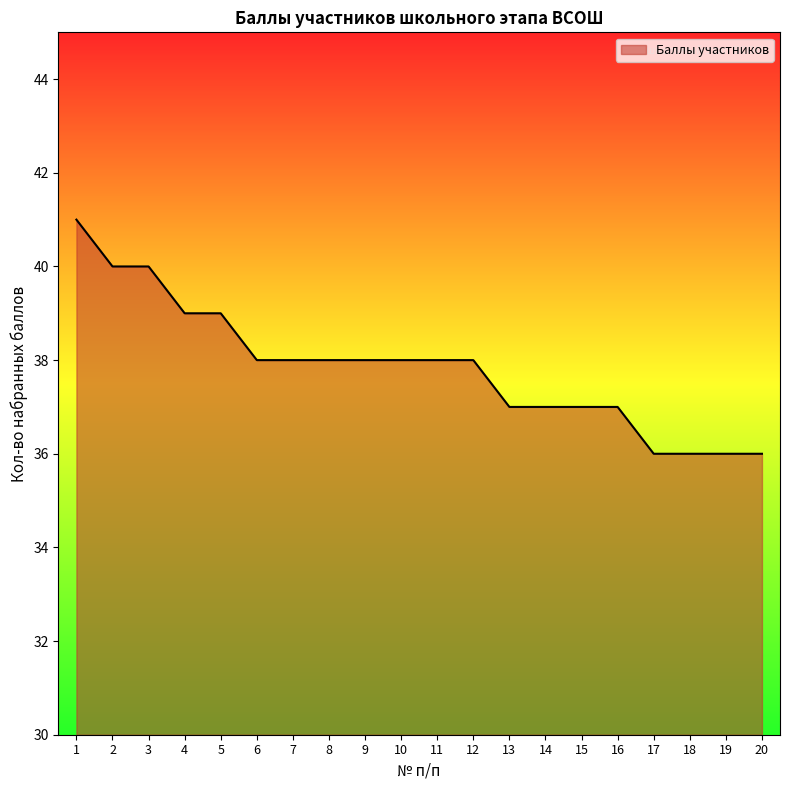

The value at 8 is 38. True or false?

True